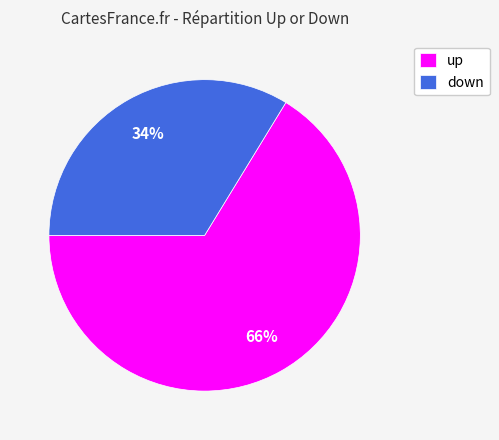

How many slices are in this pie chart?

2